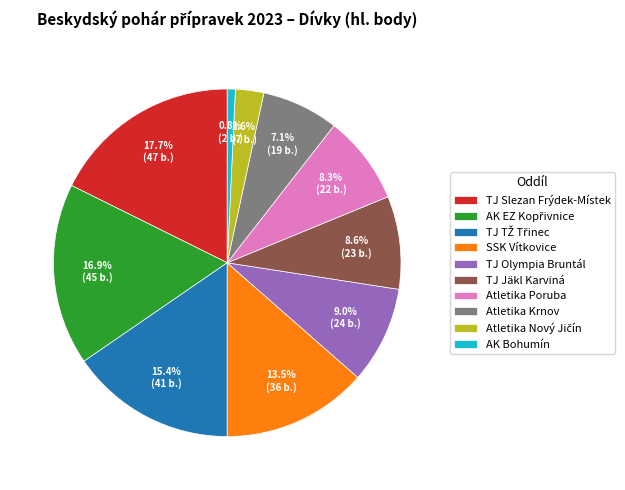

To the nearest percent, what is the average slice percentage?

10%